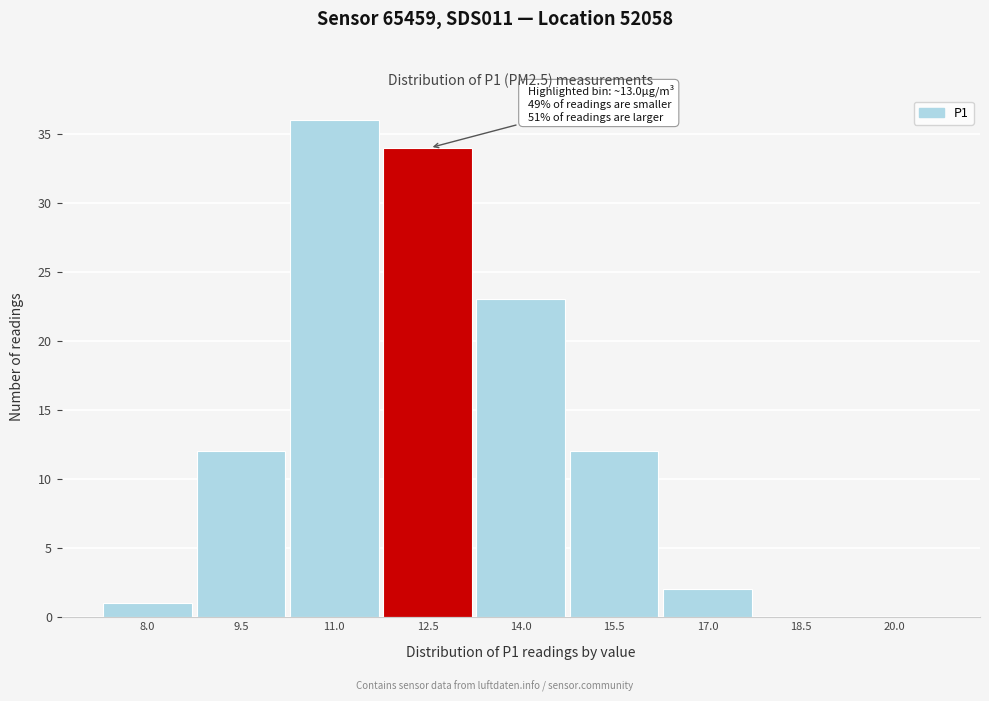

Reading right to left, list all the values displayed in this chart.

20.0=0	18.5=0	17.0=2	15.5=12	14.0=23	12.5=34	11.0=36	9.5=12	8.0=1